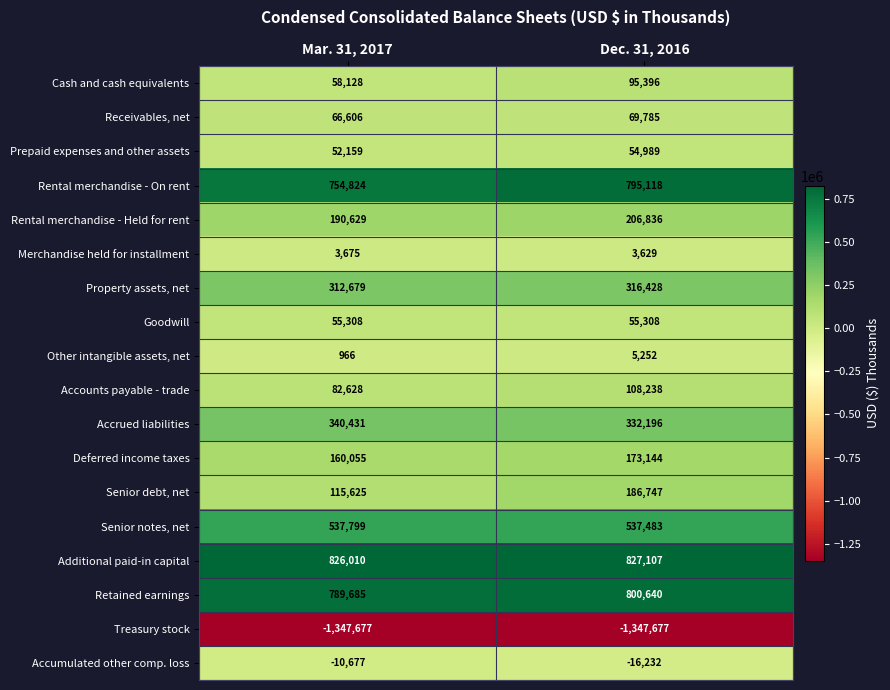

What is the difference between the highest and lowest values at Dec. 31, 2016?

2174784